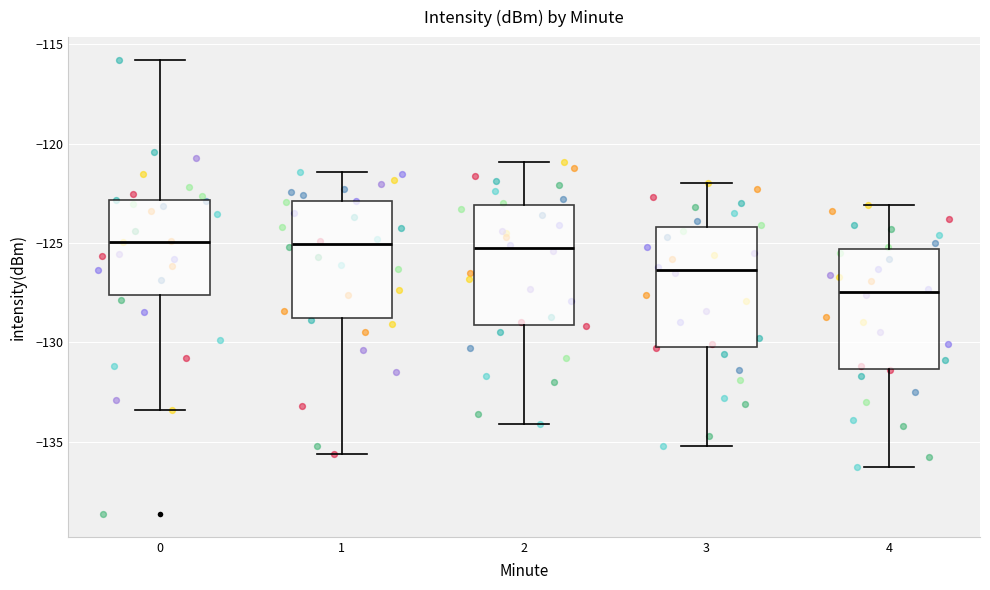

Reading left to right, read every box against the y-axis: the position of its median line, the range the box covers, and the ends of its whiskers. The values are not printed on the chart, so give them approximately, as read against the axis.

0: median -125.0, box -127.5 to -123.0, whiskers -133.5 to -116.0
1: median -125.0, box -129.0 to -123.0, whiskers -135.5 to -121.5
2: median -125.0, box -129.0 to -123.0, whiskers -134.0 to -121.0
3: median -126.5, box -130.0 to -124.0, whiskers -135.0 to -122.0
4: median -127.5, box -131.5 to -125.5, whiskers -136.5 to -123.0